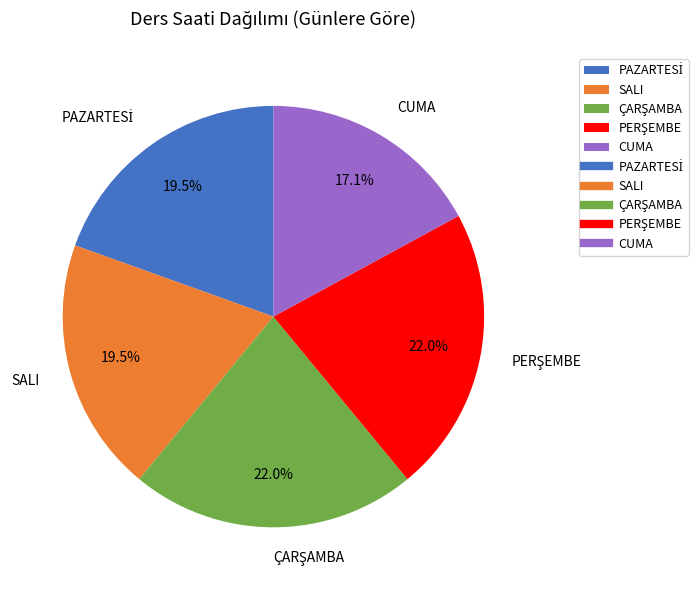

Combined, what portion of the pie is SALI and CUMA?

36.6%